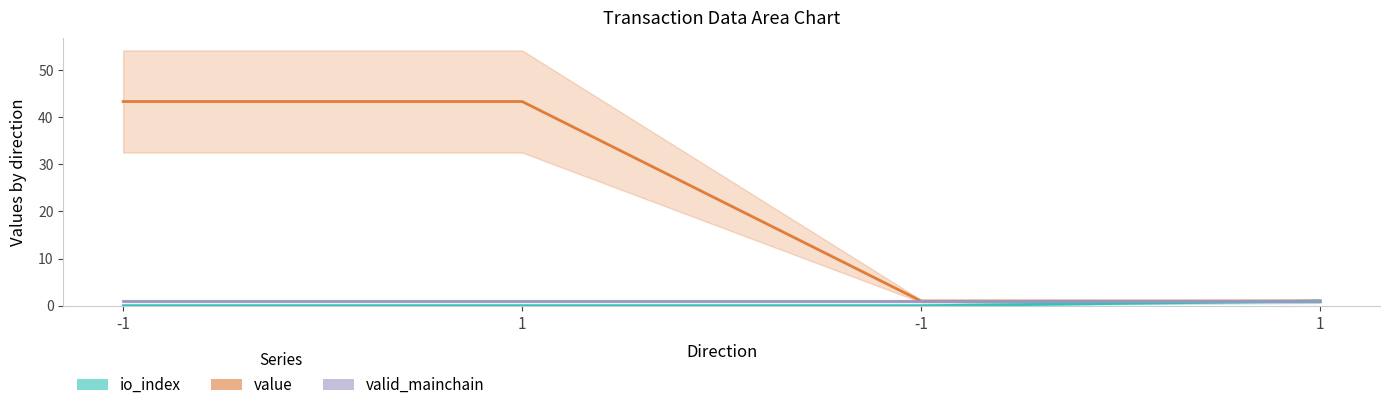

The io_index series shows -0.3 at -1. True or false?

False